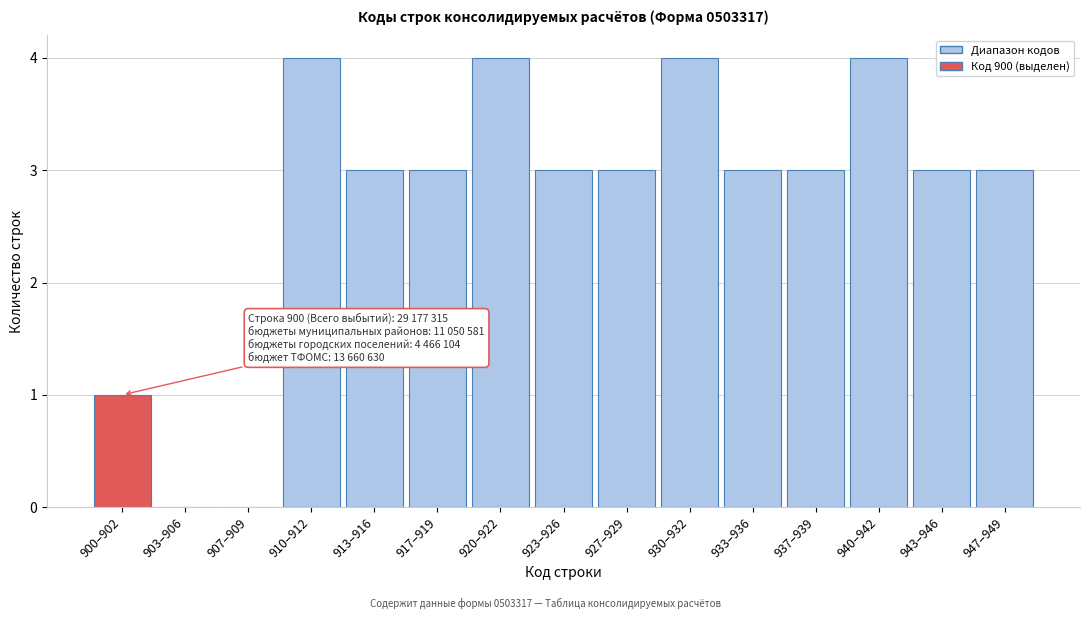

Reading left to right, extract all data points from this chart.

900–902=1	903–906=0	907–909=0	910–912=4	913–916=3	917–919=3	920–922=4	923–926=3	927–929=3	930–932=4	933–936=3	937–939=3	940–942=4	943–946=3	947–949=3